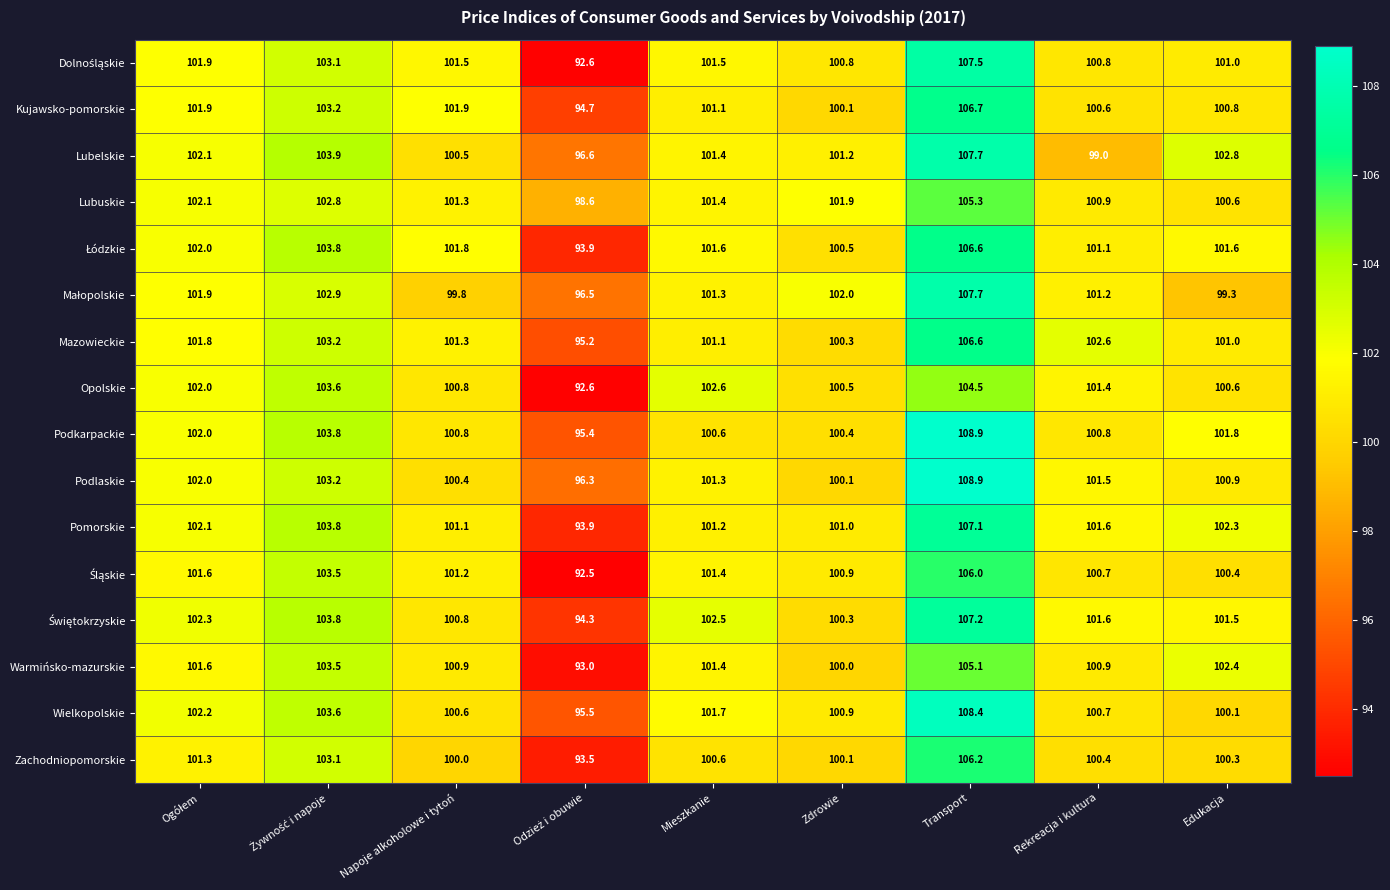

What is the difference between the highest and lowest values at Mieszkanie?

2.0